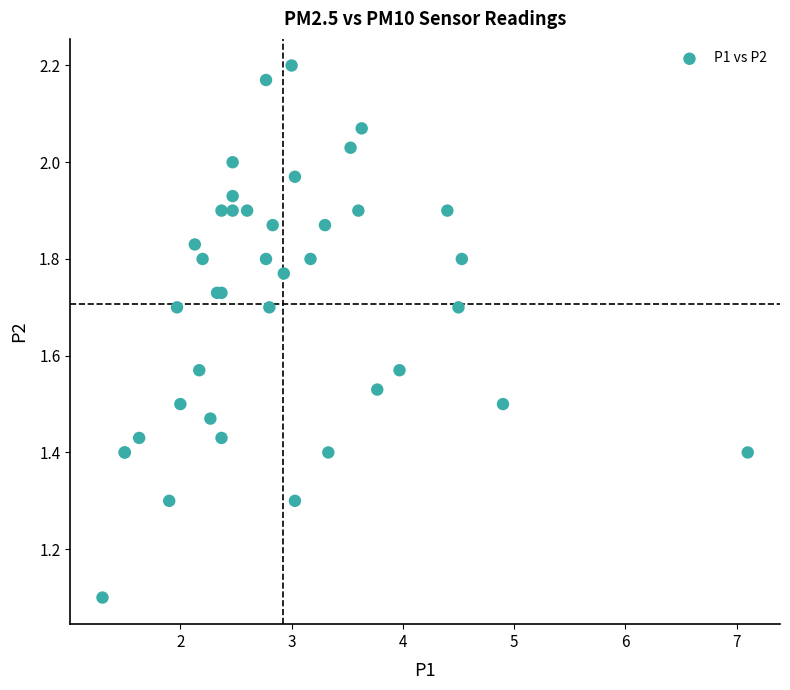

What Y value in the scatter plot is closest to 1?

1.1